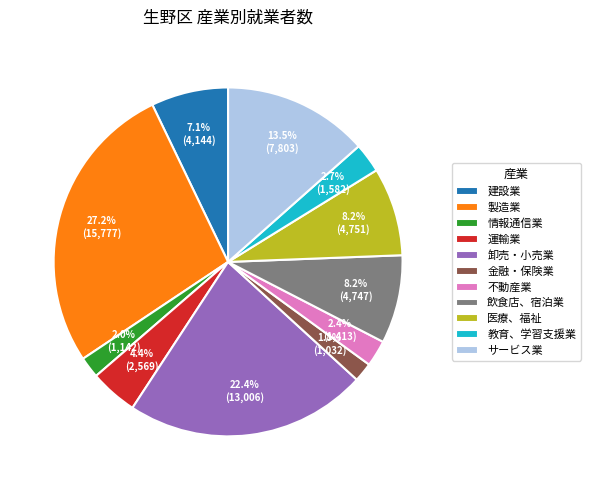

What percentage is the 不動産業 slice, to the nearest percent?

2%